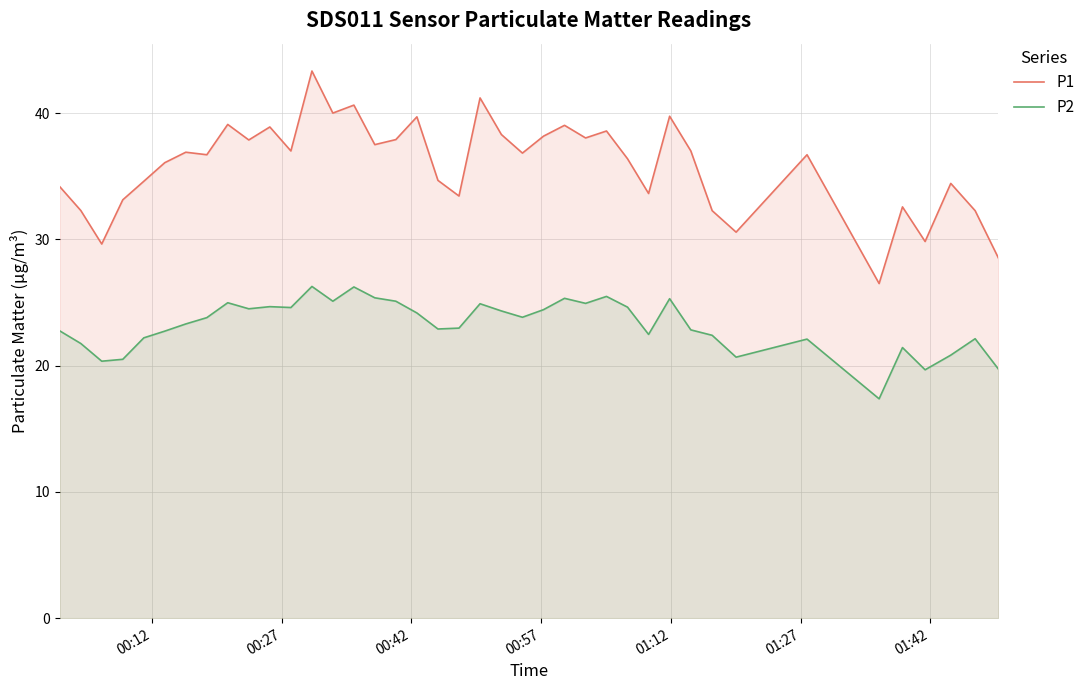

What is the greatest value displayed?

43.3